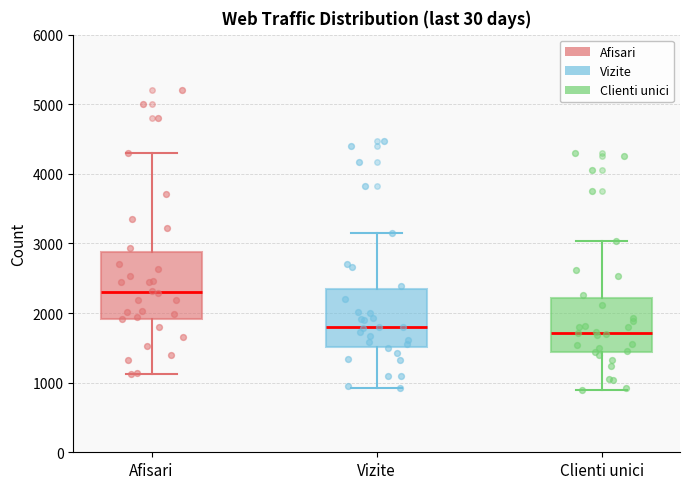

Reading left to right, read every box against the y-axis: the position of its median line, the range the box covers, and the ends of its whiskers. The values are not printed on the chart, so give them approximately, as read against the axis.

Afisari: median 2300, box 1900 to 2900, whiskers 1100 to 4300
Vizite: median 1800, box 1500 to 2300, whiskers 900 to 3200
Clienti unici: median 1700, box 1400 to 2200, whiskers 900 to 3000